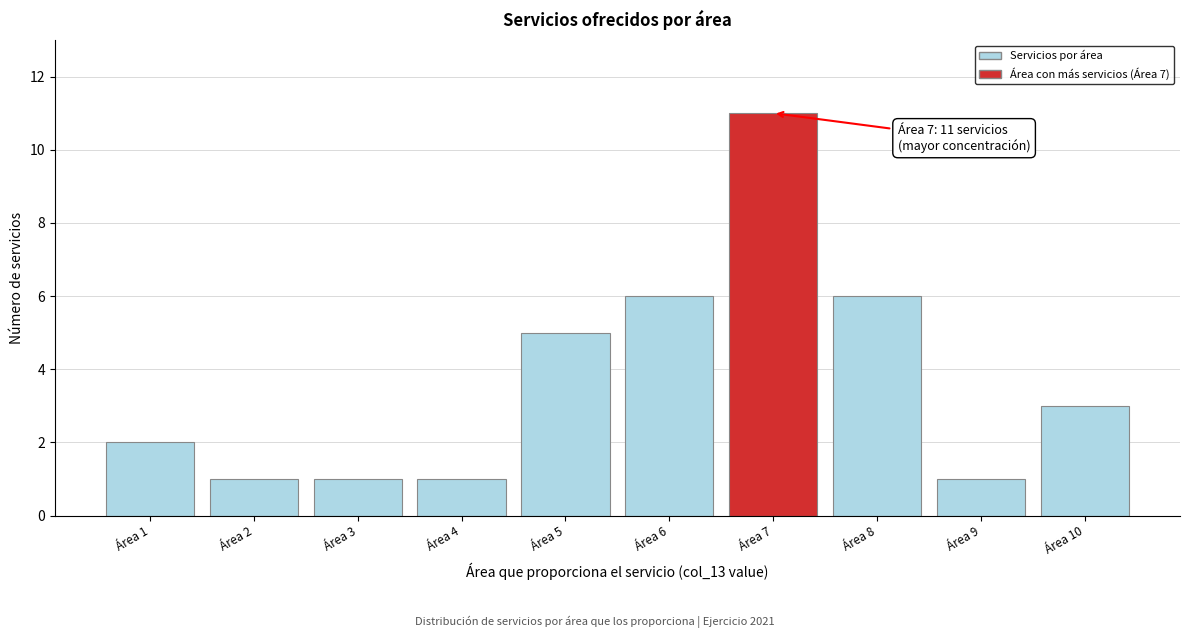

Reading right to left, extract all data points from this chart.

3	1	6	11	6	5	1	1	1	2